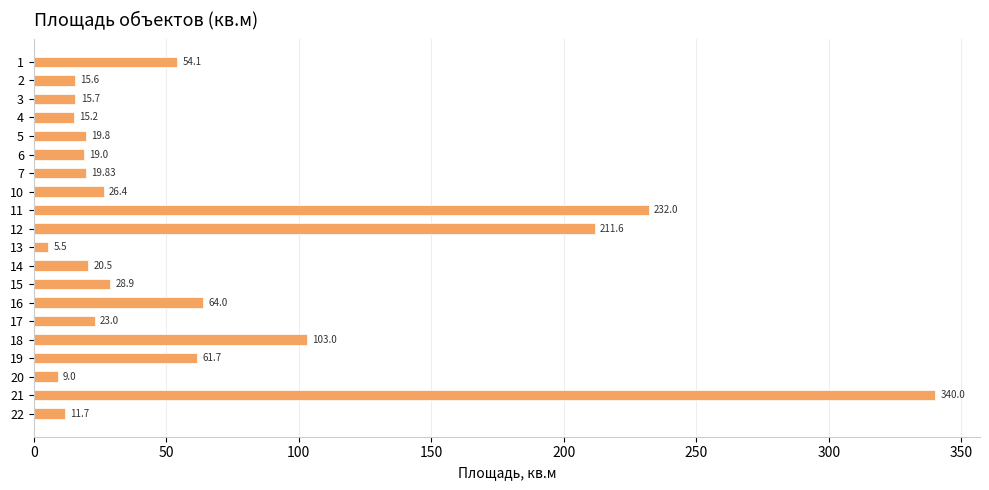

Rank the categories by value from lowest to highest.

13, 20, 22, 4, 2, 3, 6, 5, 7, 14, 17, 10, 15, 1, 19, 16, 18, 12, 11, 21